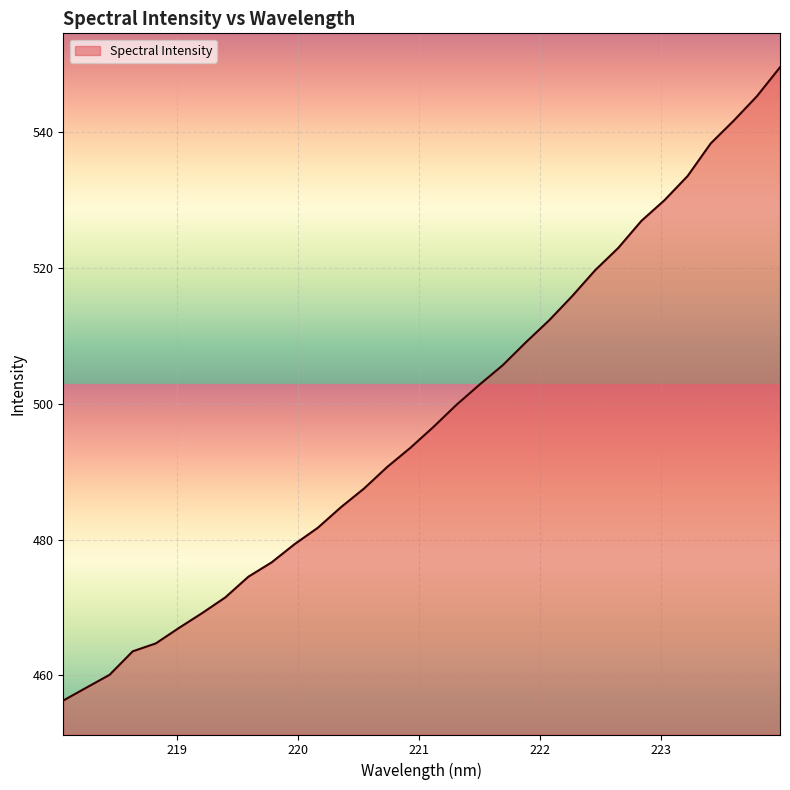

True or false: the data has more than 1 interior local peaks.

False